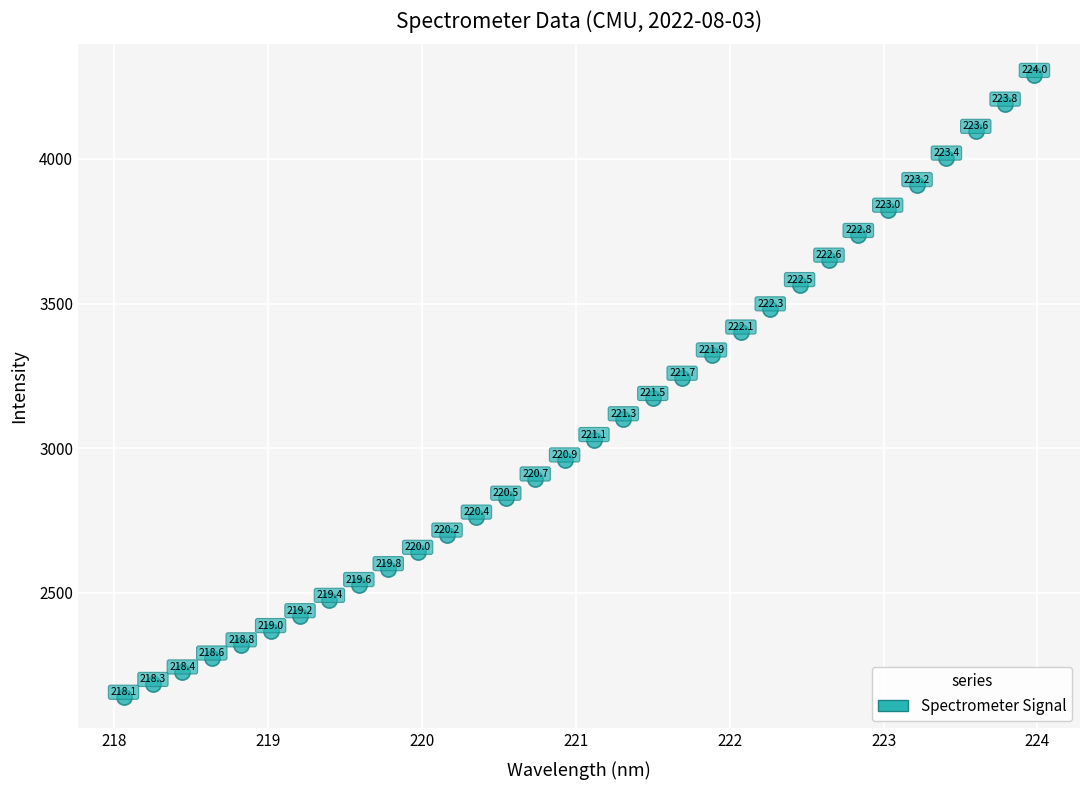

What Y value in the scatter plot is closest to 3214?

3242.0